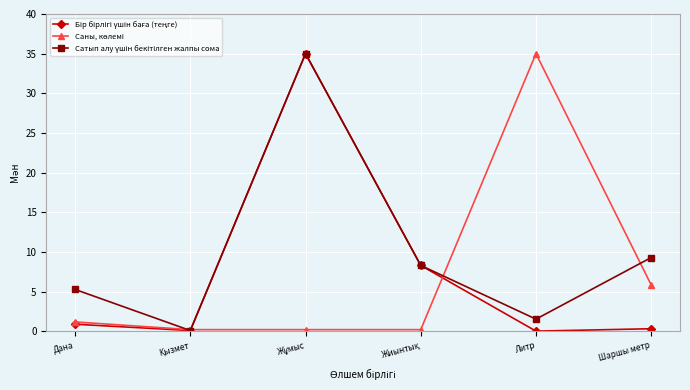

What is the label of the 2nd point from the right?

Литр